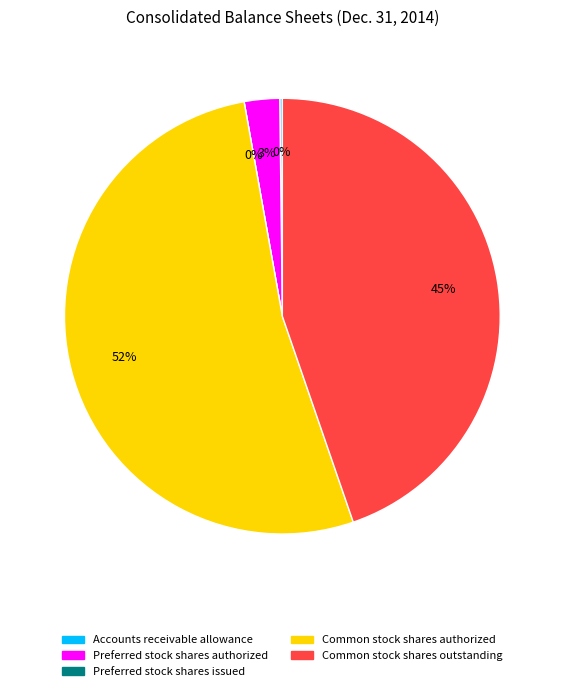

Which has a higher value, Preferred stock shares authorized or Accounts receivable allowance?

Preferred stock shares authorized